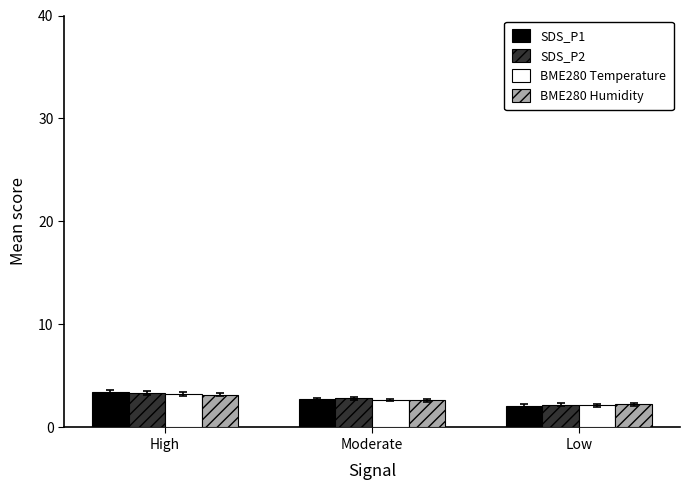

What is the smallest value displayed?

2.1